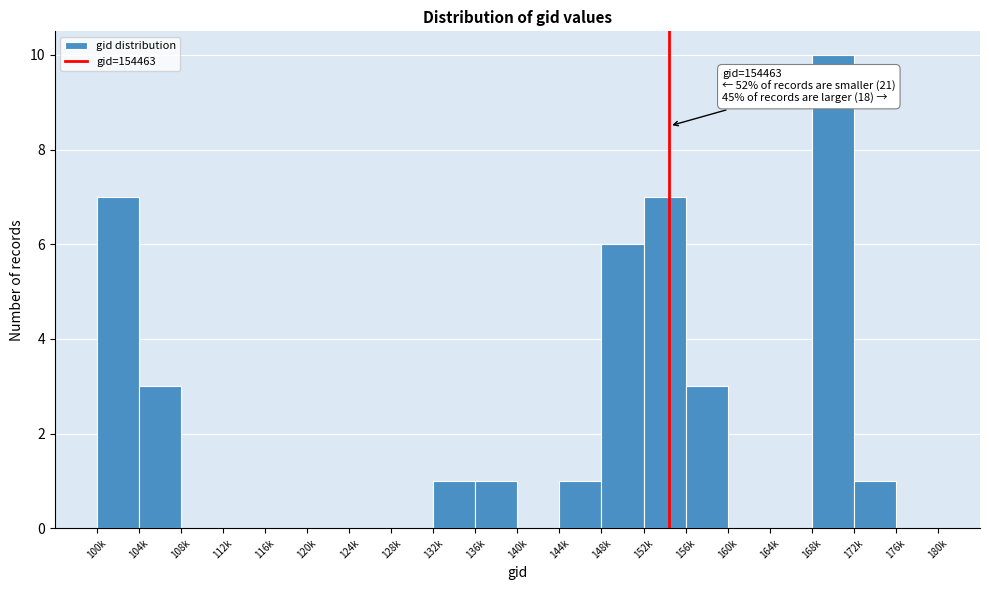

Reading left to right, extract all data points from this chart.

100k=7	104k=3	108k=0	112k=0	116k=0	120k=0	124k=0	128k=0	132k=1	136k=1	140k=0	144k=1	148k=6	152k=7	156k=3	160k=0	164k=0	168k=10	172k=1	176k=0